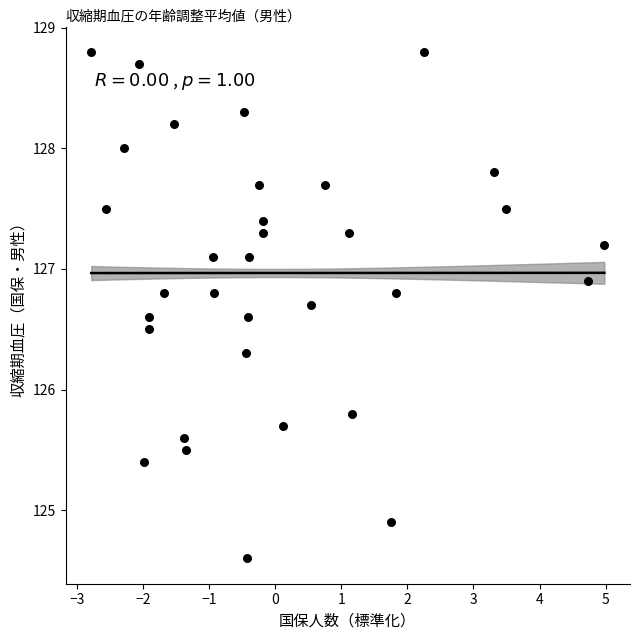

What is the range of Y values (max minus min)?

4.2